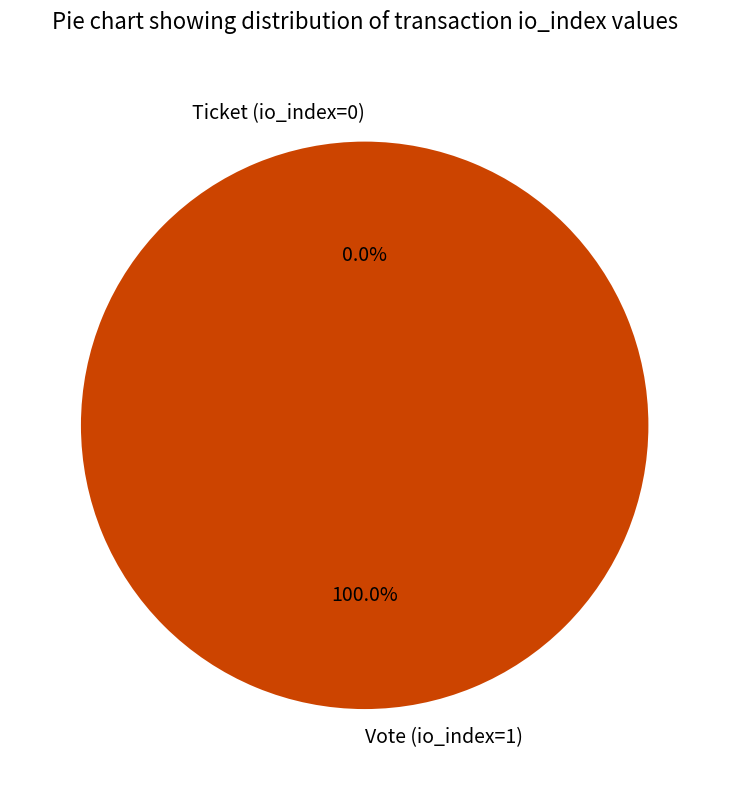

Between Ticket (io_index=0) and Vote (io_index=1), which is larger?

Vote (io_index=1)